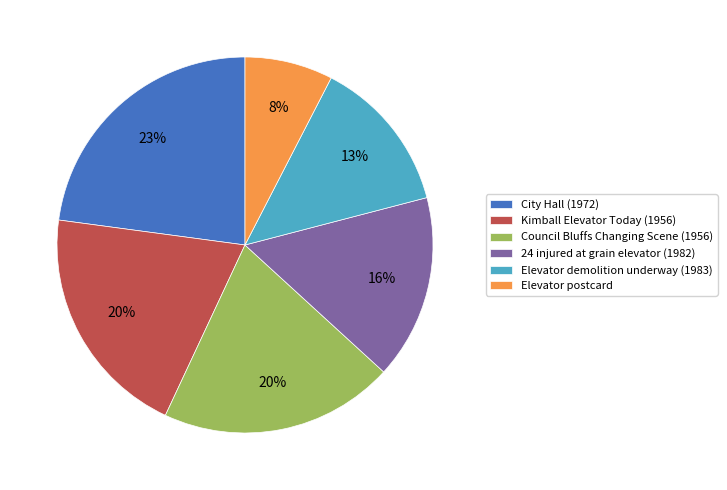

Is it true that Kimball Elevator Today (1956) is 20% of the pie?

True